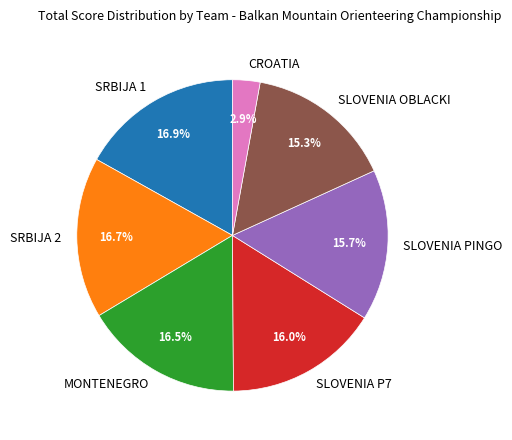

How many slices are in this pie chart?

7